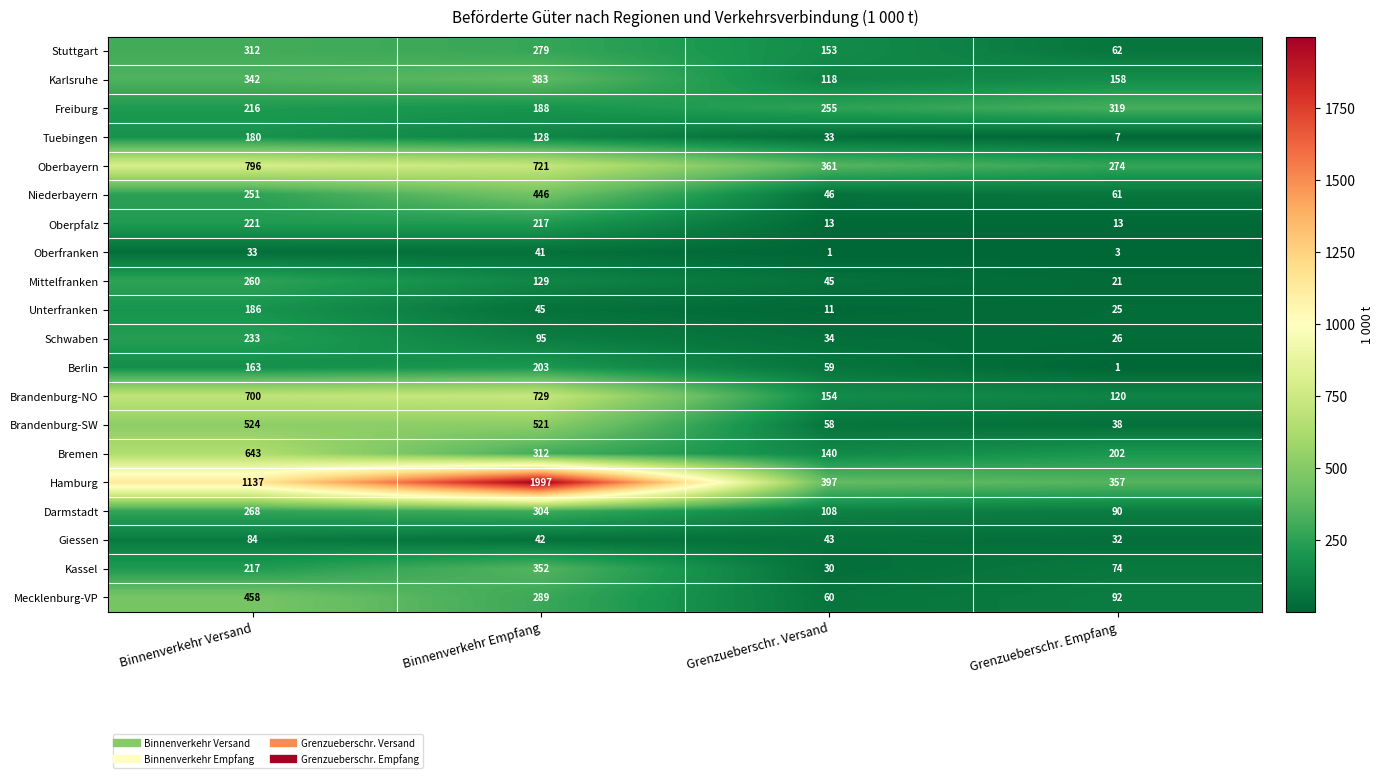

Rank the series at Grenzueberschr. Versand from lowest to highest value.

Oberfranken, Unterfranken, Oberpfalz, Kassel, Tuebingen, Schwaben, Giessen, Mittelfranken, Niederbayern, Brandenburg-SW, Berlin, Mecklenburg-VP, Darmstadt, Karlsruhe, Bremen, Stuttgart, Brandenburg-NO, Freiburg, Oberbayern, Hamburg